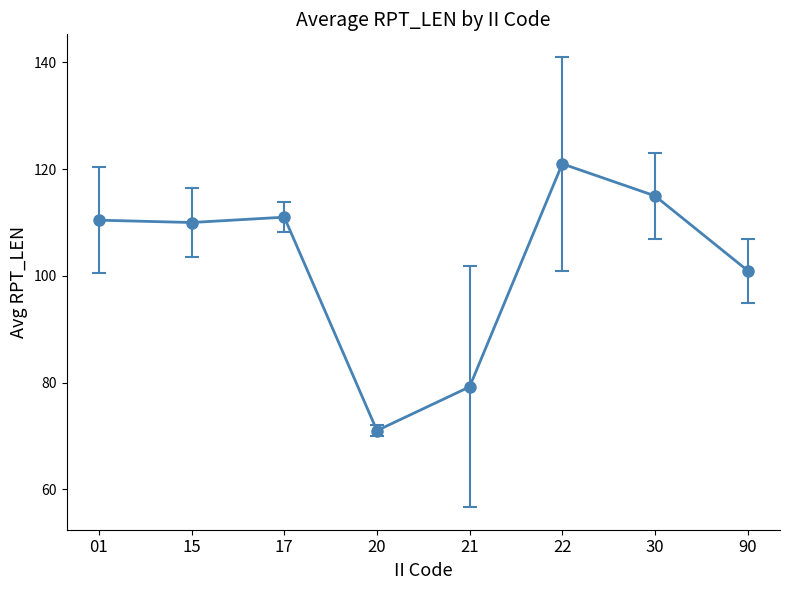

Which category has the highest value across all series?

22